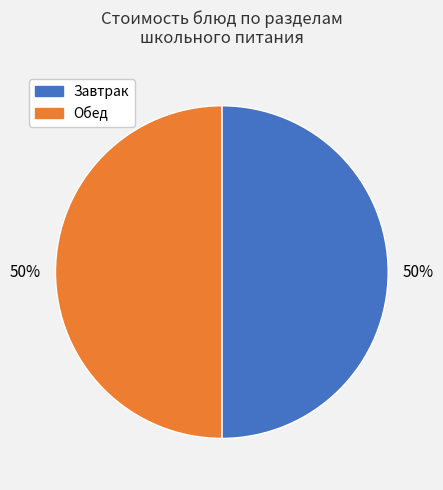

How many segments does this pie chart have?

2